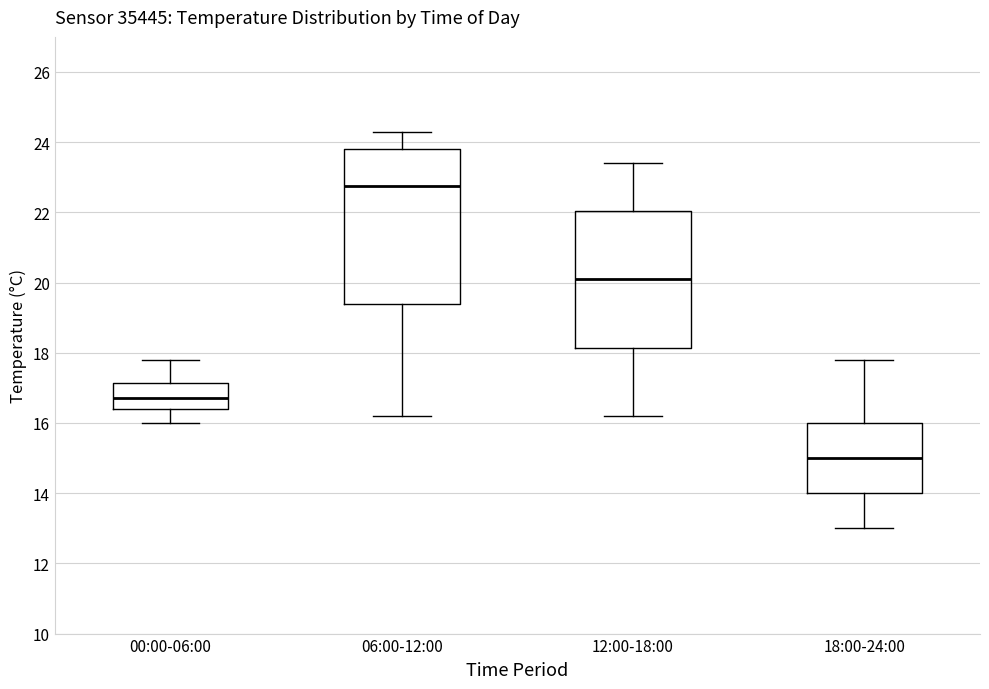

Which box has the lowest median line?

18:00-24:00